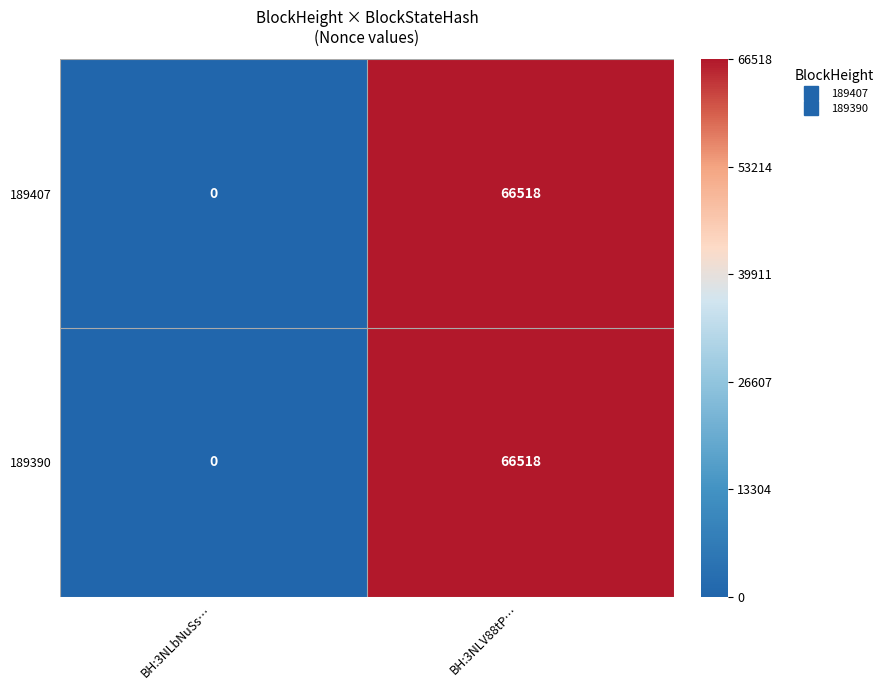

At which category does the chart reach its minimum across all series?

BH:3NLbNuSs…